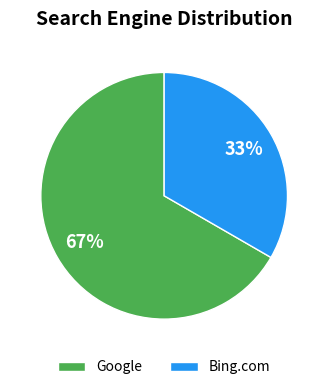

Rank the categories by value from lowest to highest.

Bing.com, Google